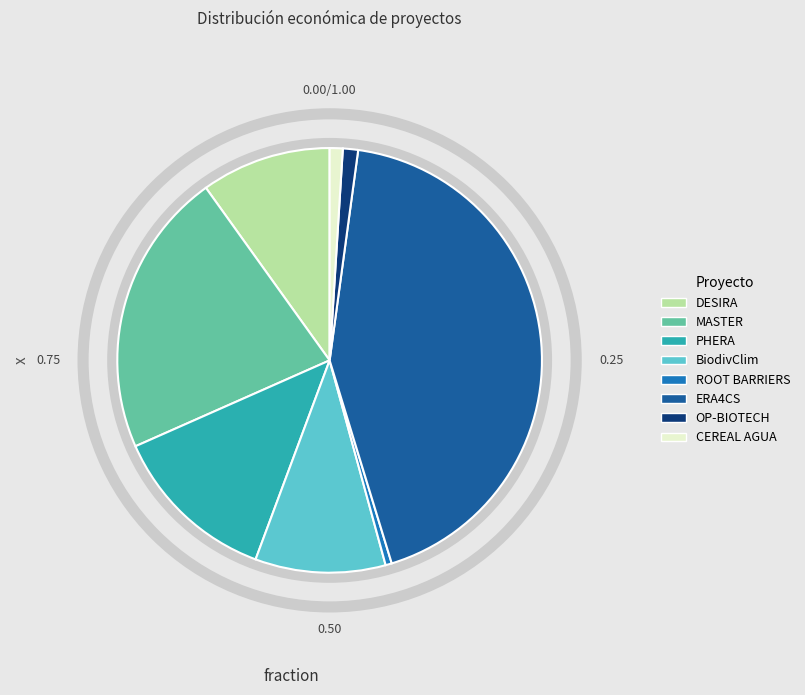

Is there any slice that represents more than half of the pie?

No